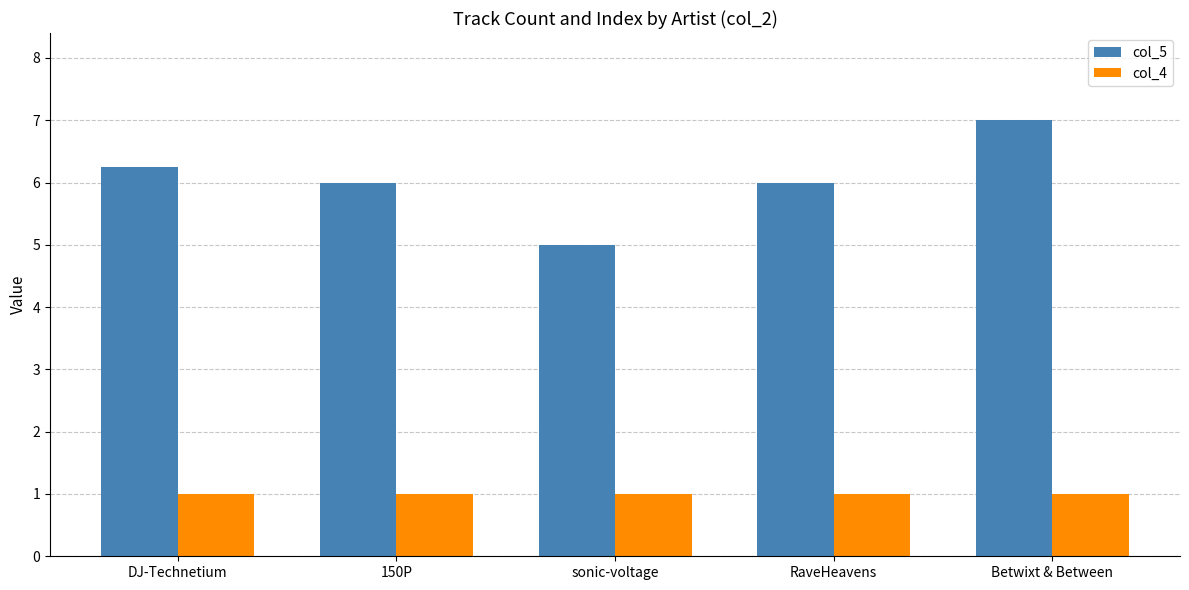

Is it true that col_4 equals 1.0 at 150P?

True